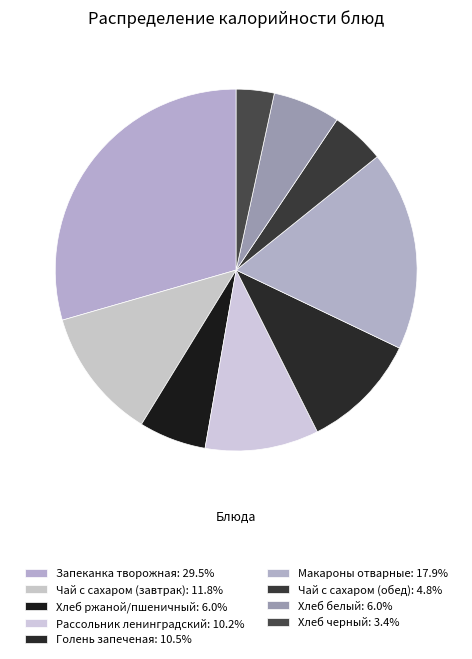

To the nearest percent, what percentage of the pie is Хлеб черный?

3%